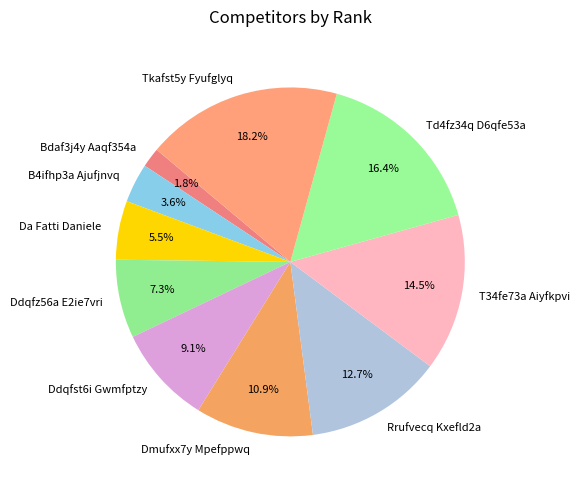

Is it true that Da Fatti Daniele is 1% of the pie?

False